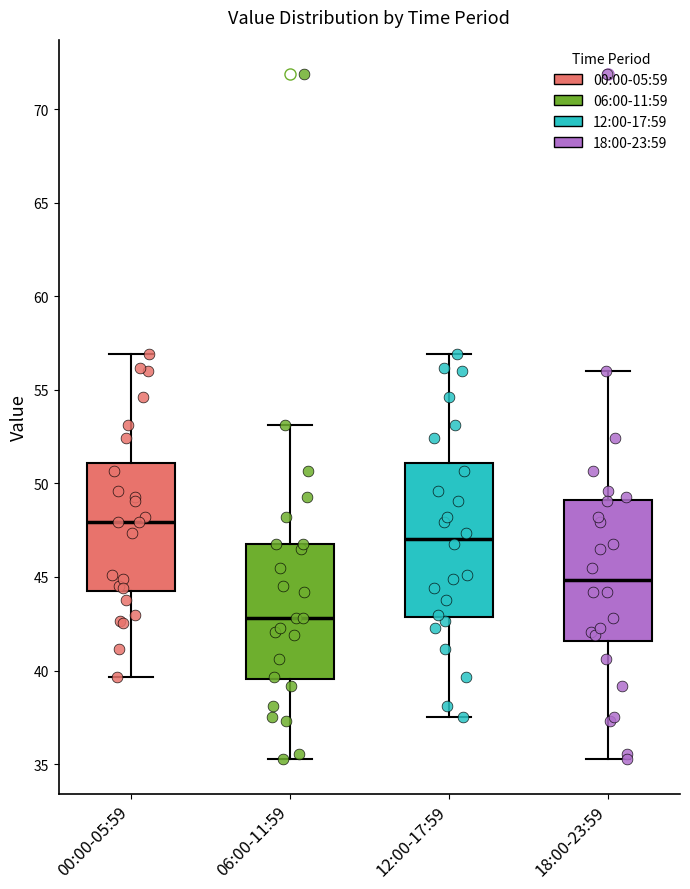

Reading left to right, transcribe this box plot: for each box, give where its median line is, the range the box spans, and where its two whiskers end, as read against the y-axis. The values are not printed on the chart, so give them approximately, as read against the axis.

00:00-05:59: median 48.0, box 44.0 to 51.0, whiskers 39.5 to 57.0
06:00-11:59: median 43.0, box 39.5 to 47.0, whiskers 35.5 to 53.0
12:00-17:59: median 47.0, box 43.0 to 51.0, whiskers 37.5 to 57.0
18:00-23:59: median 45.0, box 41.5 to 49.0, whiskers 35.5 to 56.0